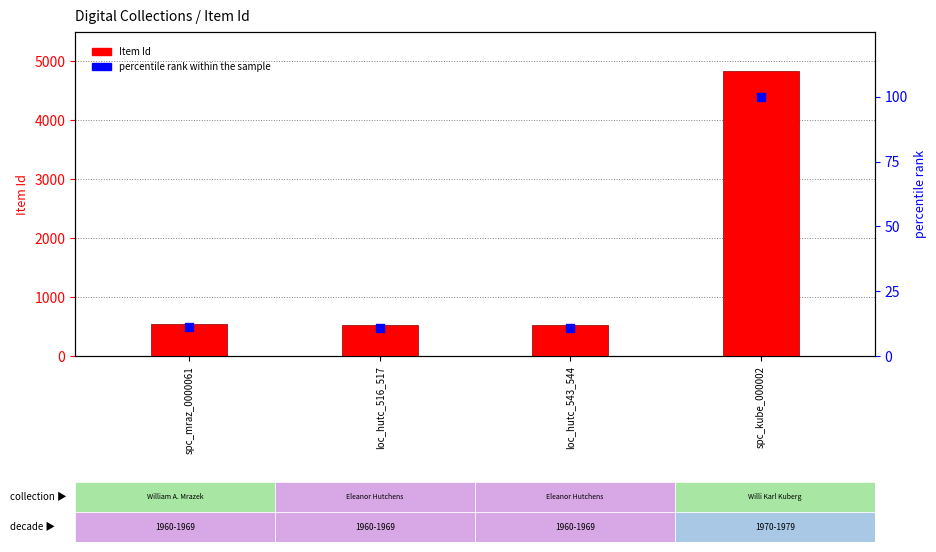

Is the value of Item Id at loc_hutc_543_544 greater than the value of percentile rank within the sample at spc_mraz_0000061?

Yes